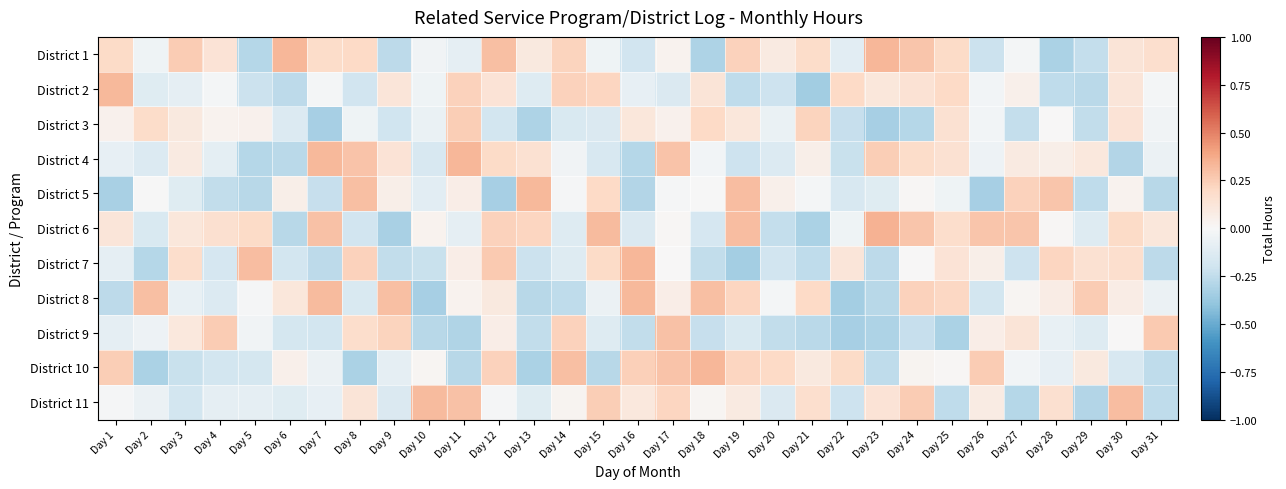

Reading left to right, list all the values displayed in this chart.

District 1: Day 1=0.2	Day 2=-0.0	Day 3=0.3	Day 4=0.1	Day 5=-0.3	Day 6=0.3	Day 7=0.2	Day 8=0.2	Day 9=-0.3	Day 10=-0.0	Day 11=-0.1	Day 12=0.3	Day 13=0.1	Day 14=0.2	Day 15=-0.0	Day 16=-0.2	Day 17=0.0	Day 18=-0.3	Day 19=0.2	Day 20=0.1	Day 21=0.2	Day 22=-0.1	Day 23=0.3	Day 24=0.3	Day 25=0.2	Day 26=-0.2	Day 27=-0.0	Day 28=-0.3	Day 29=-0.2	Day 30=0.1	Day 31=0.2
District 2: Day 1=0.3	Day 2=-0.1	Day 3=-0.1	Day 4=-0.0	Day 5=-0.2	Day 6=-0.3	Day 7=-0.0	Day 8=-0.2	Day 9=0.1	Day 10=-0.0	Day 11=0.2	Day 12=0.1	Day 13=-0.1	Day 14=0.2	Day 15=0.2	Day 16=-0.1	Day 17=-0.1	Day 18=0.1	Day 19=-0.3	Day 20=-0.2	Day 21=-0.3	Day 22=0.2	Day 23=0.1	Day 24=0.1	Day 25=0.2	Day 26=-0.0	Day 27=0.0	Day 28=-0.3	Day 29=-0.3	Day 30=0.1	Day 31=-0.0
District 3: Day 1=0.0	Day 2=0.2	Day 3=0.1	Day 4=0.0	Day 5=0.0	Day 6=-0.1	Day 7=-0.3	Day 8=-0.0	Day 9=-0.2	Day 10=-0.1	Day 11=0.2	Day 12=-0.2	Day 13=-0.3	Day 14=-0.2	Day 15=-0.1	Day 16=0.1	Day 17=0.0	Day 18=0.2	Day 19=0.1	Day 20=-0.1	Day 21=0.2	Day 22=-0.2	Day 23=-0.3	Day 24=-0.3	Day 25=0.2	Day 26=-0.0	Day 27=-0.2	Day 28=0.0	Day 29=-0.2	Day 30=0.1	Day 31=-0.0
District 4: Day 1=-0.1	Day 2=-0.1	Day 3=0.1	Day 4=-0.1	Day 5=-0.3	Day 6=-0.3	Day 7=0.3	Day 8=0.3	Day 9=0.1	Day 10=-0.2	Day 11=0.3	Day 12=0.2	Day 13=0.2	Day 14=-0.0	Day 15=-0.2	Day 16=-0.3	Day 17=0.3	Day 18=-0.0	Day 19=-0.2	Day 20=-0.1	Day 21=0.1	Day 22=-0.2	Day 23=0.2	Day 24=0.2	Day 25=0.2	Day 26=-0.0	Day 27=0.1	Day 28=0.1	Day 29=0.1	Day 30=-0.3	Day 31=-0.1
District 5: Day 1=-0.3	Day 2=-0.0	Day 3=-0.1	Day 4=-0.2	Day 5=-0.3	Day 6=0.1	Day 7=-0.2	Day 8=0.3	Day 9=0.1	Day 10=-0.1	Day 11=0.1	Day 12=-0.3	Day 13=0.3	Day 14=-0.0	Day 15=0.2	Day 16=-0.3	Day 17=-0.0	Day 18=-0.0	Day 19=0.3	Day 20=0.1	Day 21=-0.0	Day 22=-0.2	Day 23=-0.1	Day 24=0.0	Day 25=-0.0	Day 26=-0.3	Day 27=0.2	Day 28=0.3	Day 29=-0.3	Day 30=0.0	Day 31=-0.3
District 6: Day 1=0.1	Day 2=-0.2	Day 3=0.1	Day 4=0.2	Day 5=0.2	Day 6=-0.3	Day 7=0.3	Day 8=-0.2	Day 9=-0.3	Day 10=0.0	Day 11=-0.1	Day 12=0.2	Day 13=0.2	Day 14=-0.1	Day 15=0.3	Day 16=-0.1	Day 17=0.0	Day 18=-0.2	Day 19=0.3	Day 20=-0.2	Day 21=-0.3	Day 22=-0.0	Day 23=0.3	Day 24=0.3	Day 25=0.2	Day 26=0.3	Day 27=0.3	Day 28=0.0	Day 29=-0.1	Day 30=0.2	Day 31=0.1
District 7: Day 1=-0.1	Day 2=-0.3	Day 3=0.2	Day 4=-0.2	Day 5=0.3	Day 6=-0.2	Day 7=-0.3	Day 8=0.2	Day 9=-0.2	Day 10=-0.2	Day 11=0.1	Day 12=0.3	Day 13=-0.2	Day 14=-0.1	Day 15=0.2	Day 16=0.3	Day 17=0.0	Day 18=-0.2	Day 19=-0.3	Day 20=-0.2	Day 21=-0.3	Day 22=0.1	Day 23=-0.3	Day 24=0.0	Day 25=0.1	Day 26=0.1	Day 27=-0.2	Day 28=0.2	Day 29=0.2	Day 30=0.2	Day 31=-0.3
District 8: Day 1=-0.3	Day 2=0.3	Day 3=-0.1	Day 4=-0.1	Day 5=-0.0	Day 6=0.1	Day 7=0.3	Day 8=-0.1	Day 9=0.3	Day 10=-0.3	Day 11=0.0	Day 12=0.1	Day 13=-0.3	Day 14=-0.3	Day 15=-0.1	Day 16=0.3	Day 17=0.1	Day 18=0.3	Day 19=0.2	Day 20=-0.0	Day 21=0.2	Day 22=-0.3	Day 23=-0.3	Day 24=0.2	Day 25=0.2	Day 26=-0.2	Day 27=0.0	Day 28=0.1	Day 29=0.3	Day 30=0.1	Day 31=-0.1
District 9: Day 1=-0.1	Day 2=-0.1	Day 3=0.1	Day 4=0.3	Day 5=-0.0	Day 6=-0.2	Day 7=-0.2	Day 8=0.2	Day 9=0.2	Day 10=-0.3	Day 11=-0.3	Day 12=0.1	Day 13=-0.2	Day 14=0.2	Day 15=-0.1	Day 16=-0.2	Day 17=0.3	Day 18=-0.2	Day 19=-0.2	Day 20=-0.2	Day 21=-0.3	Day 22=-0.3	Day 23=-0.3	Day 24=-0.2	Day 25=-0.3	Day 26=0.1	Day 27=0.1	Day 28=-0.1	Day 29=-0.1	Day 30=0.0	Day 31=0.3
District 10: Day 1=0.2	Day 2=-0.3	Day 3=-0.2	Day 4=-0.2	Day 5=-0.2	Day 6=0.0	Day 7=-0.1	Day 8=-0.3	Day 9=-0.1	Day 10=0.0	Day 11=-0.3	Day 12=0.2	Day 13=-0.3	Day 14=0.3	Day 15=-0.3	Day 16=0.2	Day 17=0.3	Day 18=0.3	Day 19=0.2	Day 20=0.2	Day 21=0.1	Day 22=0.2	Day 23=-0.3	Day 24=0.0	Day 25=0.0	Day 26=0.3	Day 27=-0.0	Day 28=-0.1	Day 29=0.1	Day 30=-0.2	Day 31=-0.3
District 11: Day 1=-0.0	Day 2=-0.1	Day 3=-0.2	Day 4=-0.1	Day 5=-0.1	Day 6=-0.1	Day 7=-0.1	Day 8=0.1	Day 9=-0.1	Day 10=0.3	Day 11=0.3	Day 12=-0.0	Day 13=-0.1	Day 14=0.0	Day 15=0.2	Day 16=0.1	Day 17=0.2	Day 18=0.0	Day 19=0.1	Day 20=-0.1	Day 21=0.2	Day 22=-0.2	Day 23=0.1	Day 24=0.3	Day 25=-0.3	Day 26=0.1	Day 27=-0.3	Day 28=0.2	Day 29=-0.3	Day 30=0.3	Day 31=-0.3